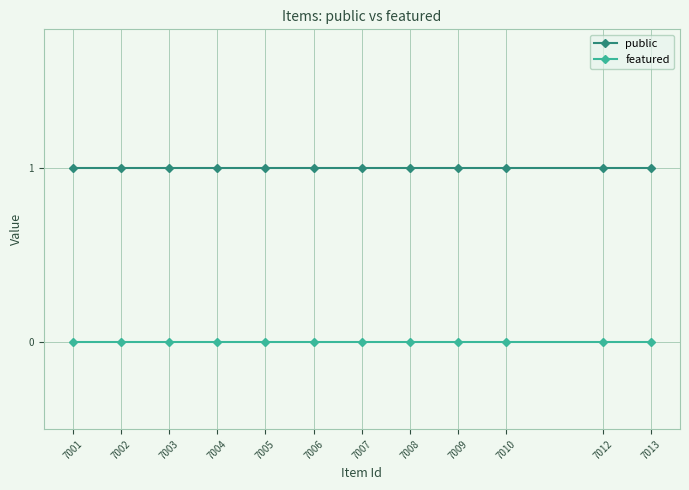

Which series has the largest total across all categories?

public